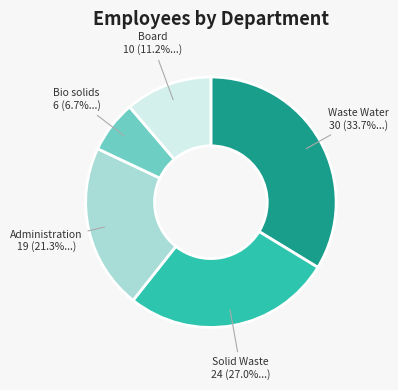

Is there any slice that represents more than half of the pie?

No